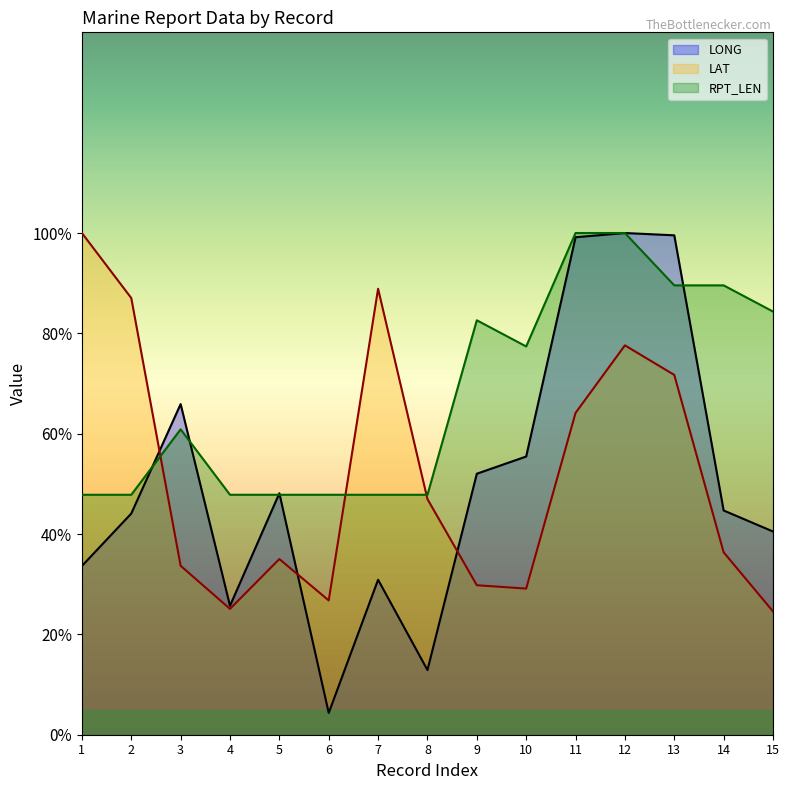

True or false: LAT has a value of 87.0 at 2.

True